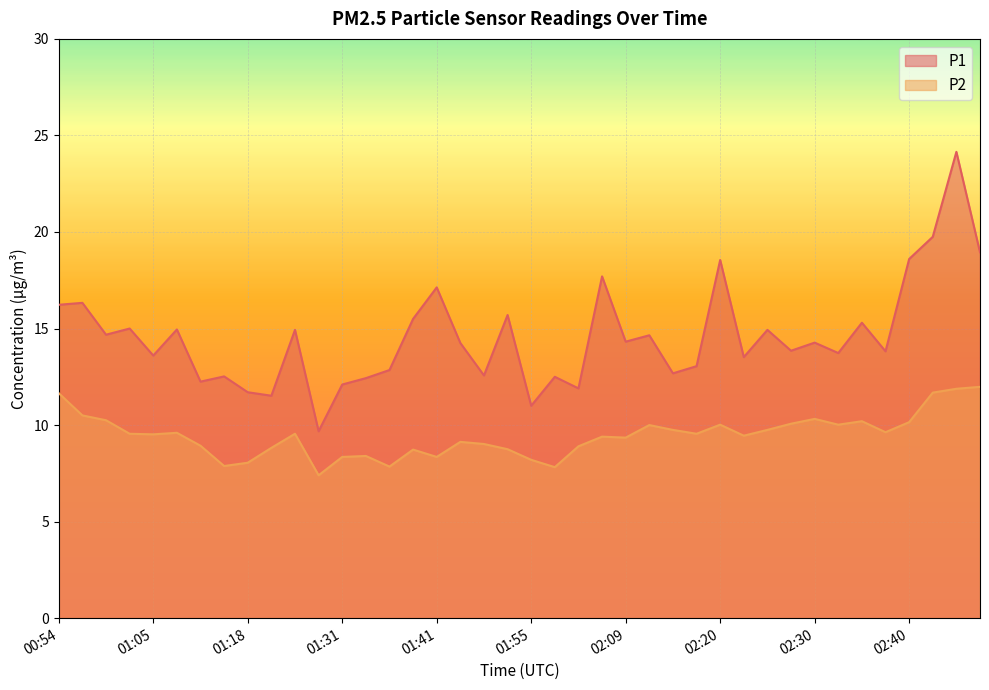

At how many categories does at least one series exceed 12?

35